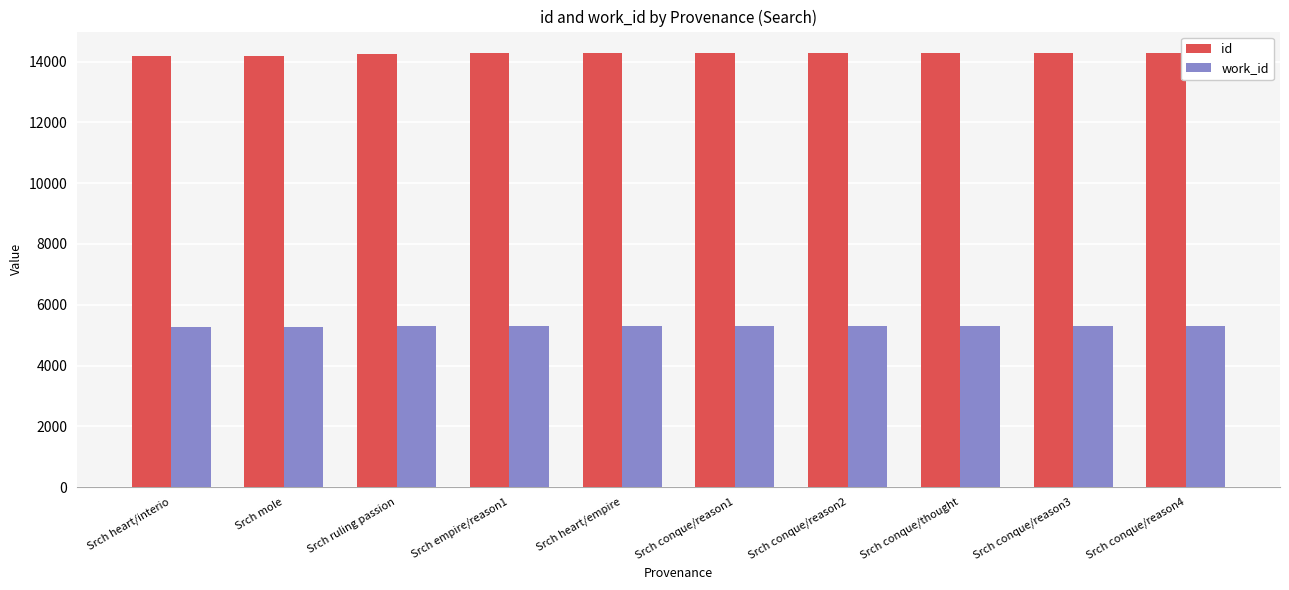

Is the value of id at Srch ruling passion greater than the value of work_id at Srch mole?

Yes